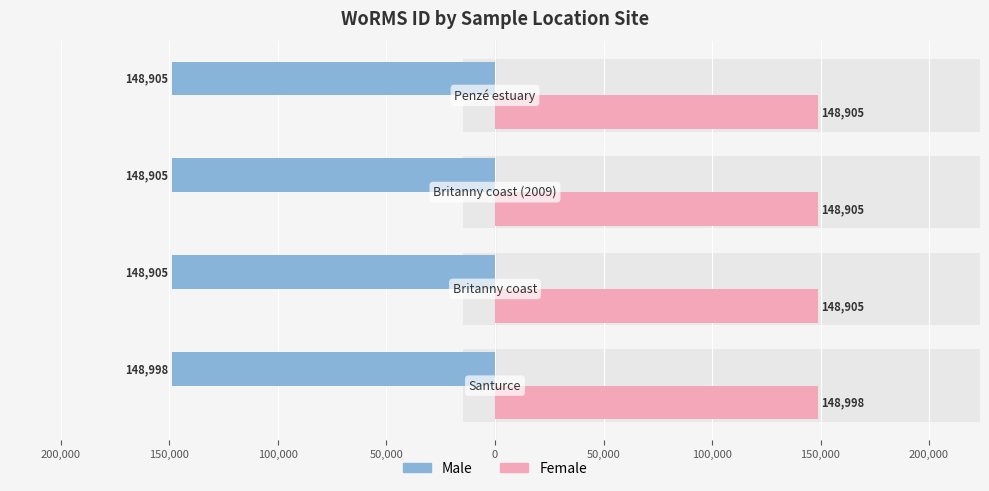

Reading left to right, extract all data points from this chart.

Male: -148998	-148905	-148905	-148905
Female: 148998	148905	148905	148905